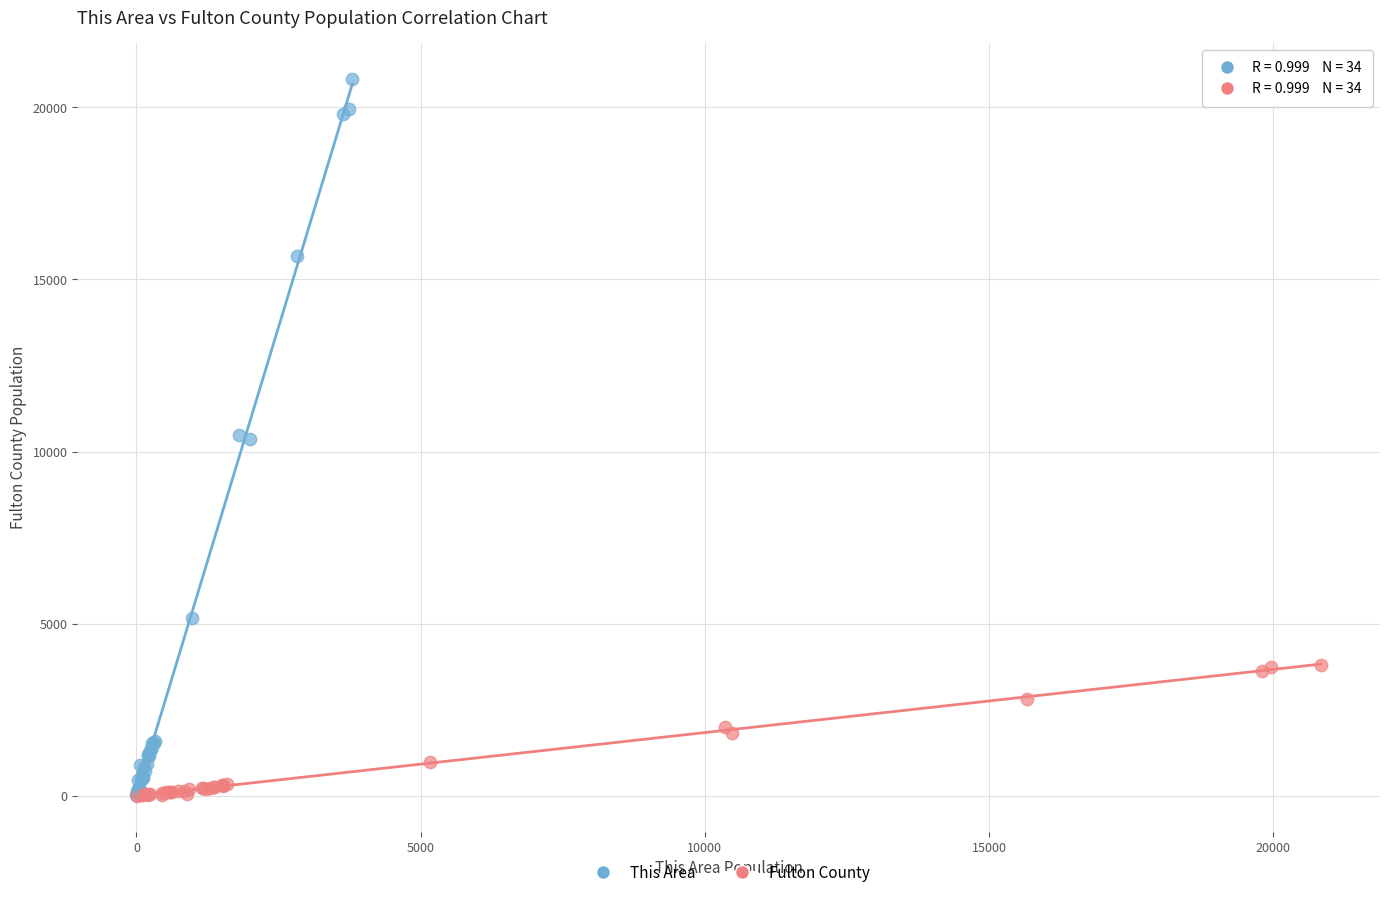

Which series has the widest spread of Y values?

This Area